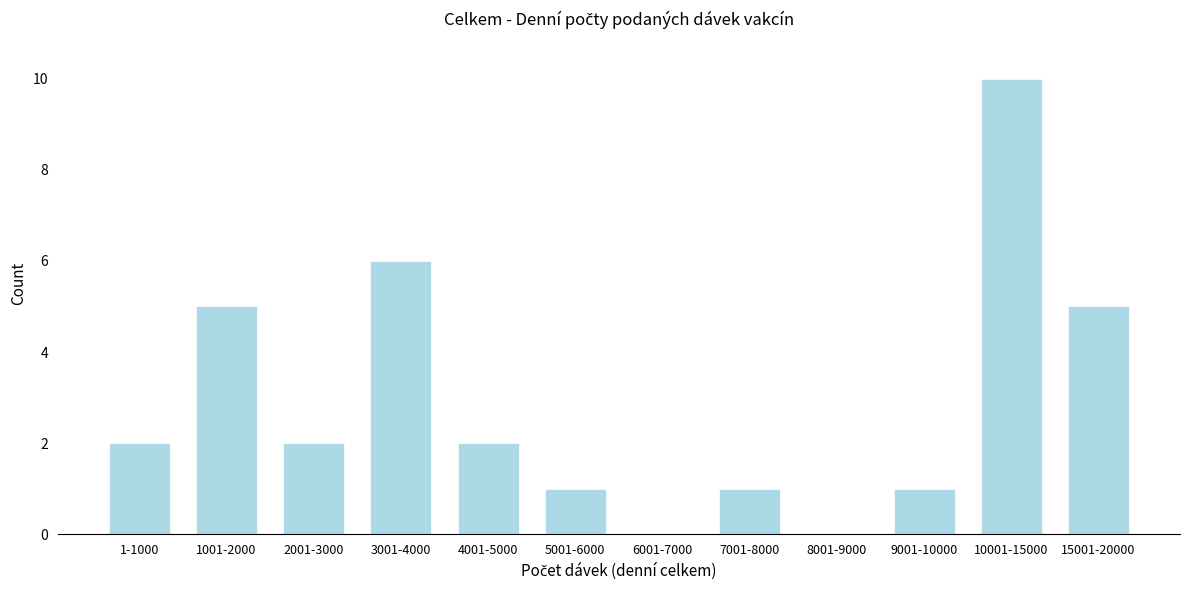

Reading right to left, what are all the values shown in this chart?

15001-20000=5	10001-15000=10	9001-10000=1	8001-9000=0	7001-8000=1	6001-7000=0	5001-6000=1	4001-5000=2	3001-4000=6	2001-3000=2	1001-2000=5	1-1000=2